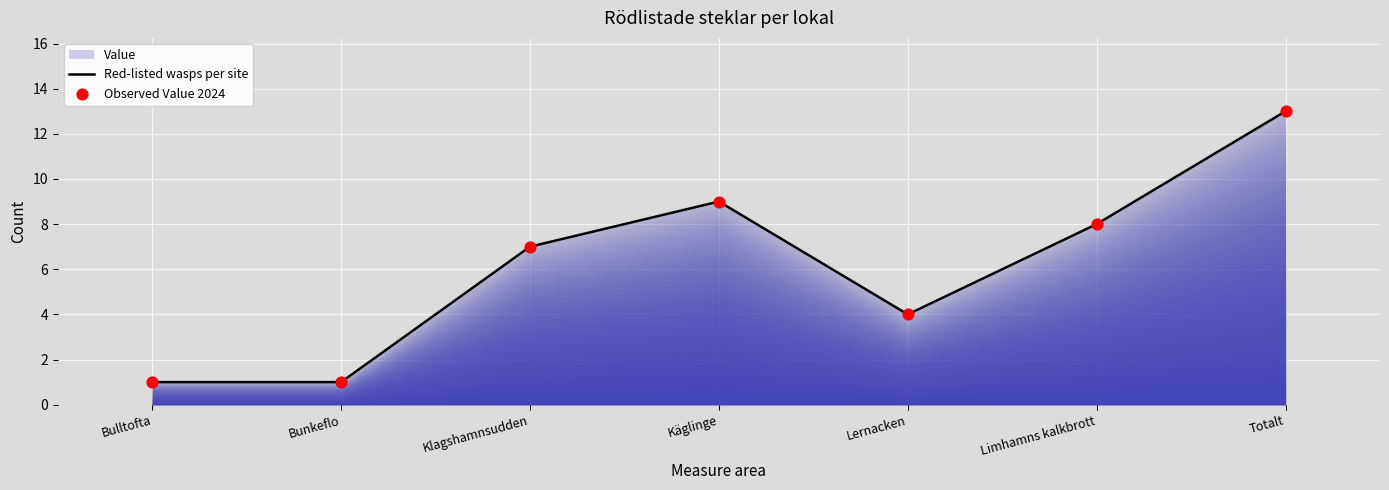

Which series contains the lowest Y value?

Red-listed wasps per site